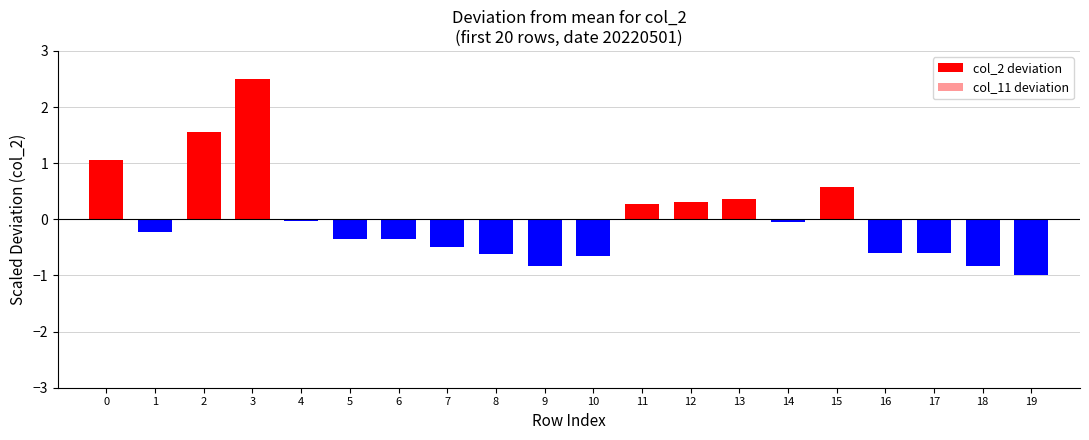

How many groups of bars are there?

20